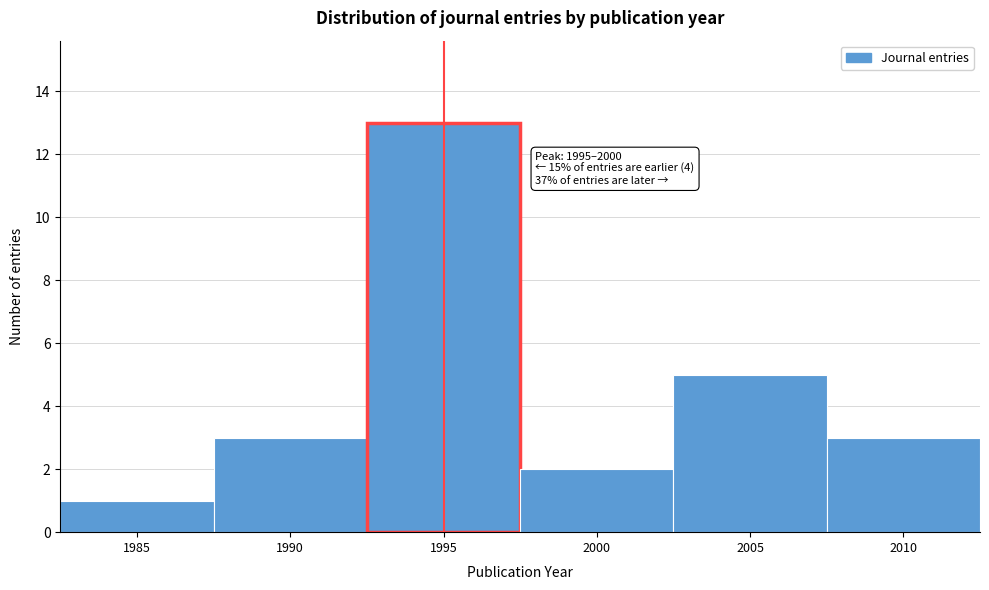

Reading right to left, list all the values displayed in this chart.

2010=3	2005=5	2000=2	1995=13	1990=3	1985=1